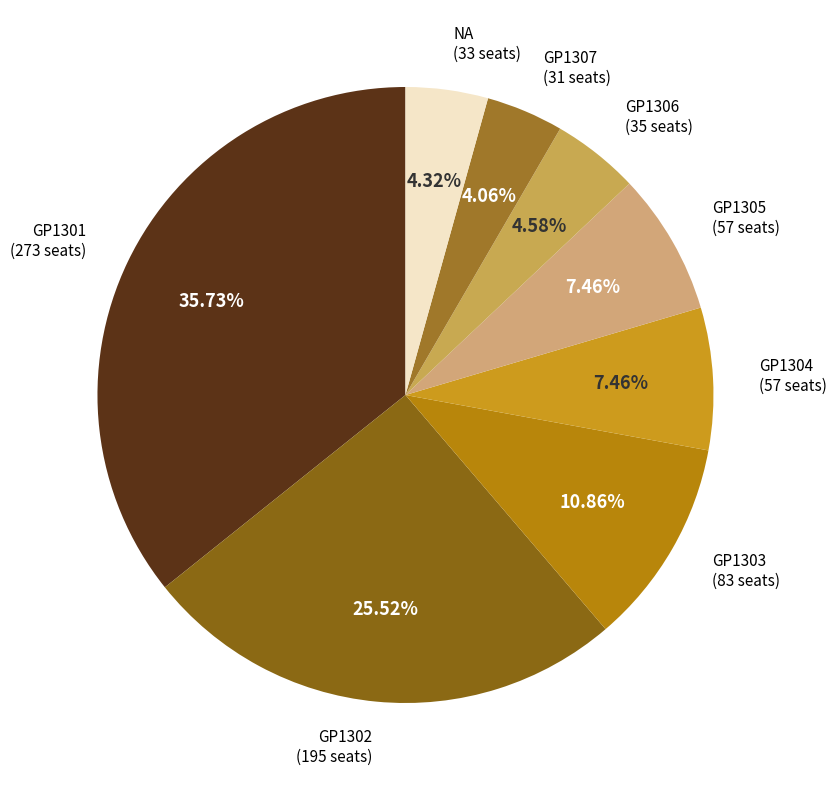

Which slice is the largest?

GP1301